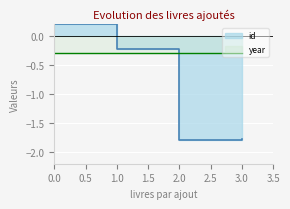

How many categories are shown in the chart?

4